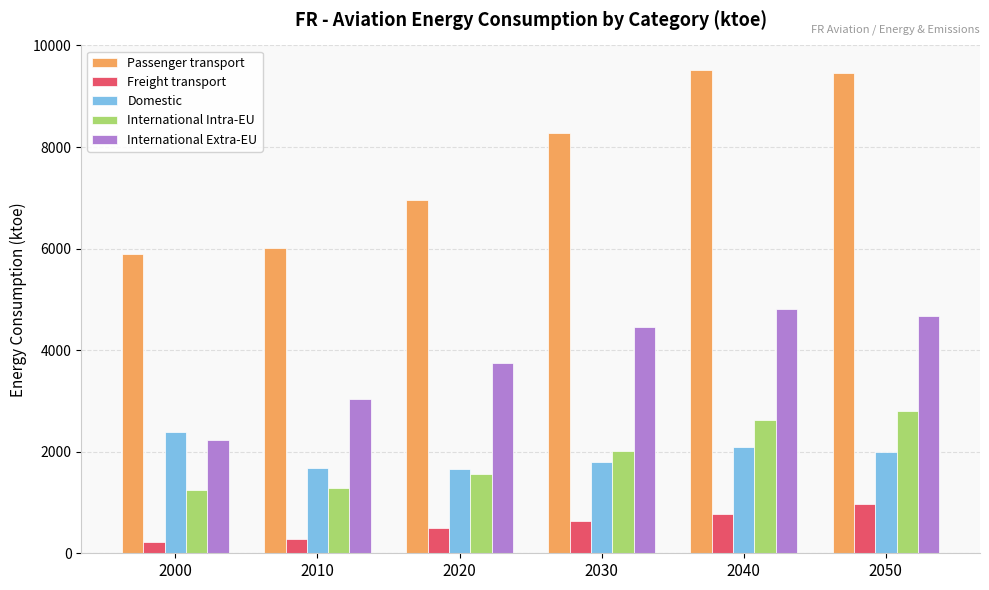

The Domestic series shows 908.5 at 2010. True or false?

False